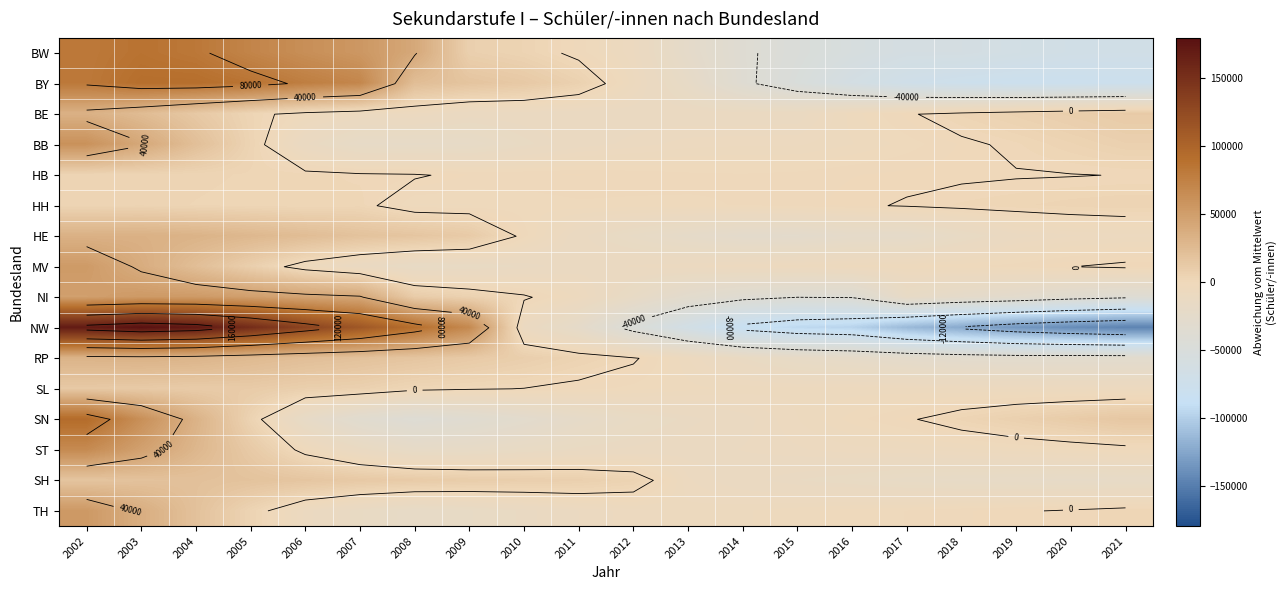

Which series has the largest range (max minus min)?

NW